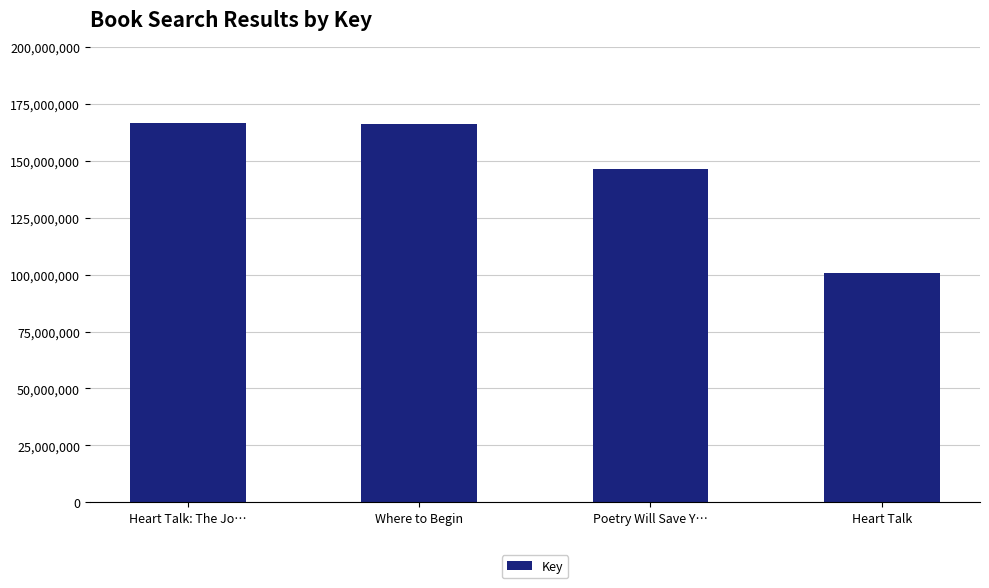

What is the label of the 2nd bar from the left?

Where to Begin